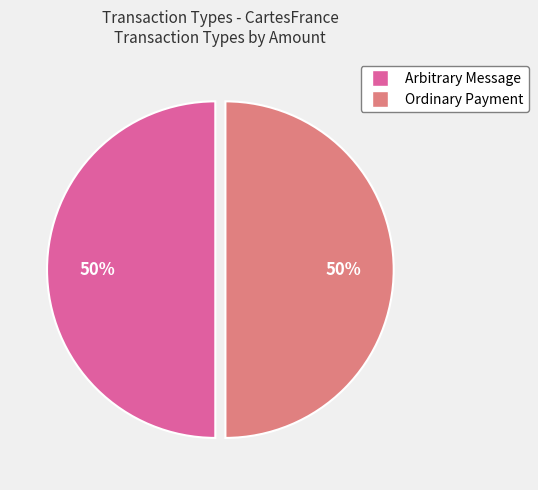

To the nearest percent, what is the combined percentage of Ordinary Payment and Arbitrary Message?

100%